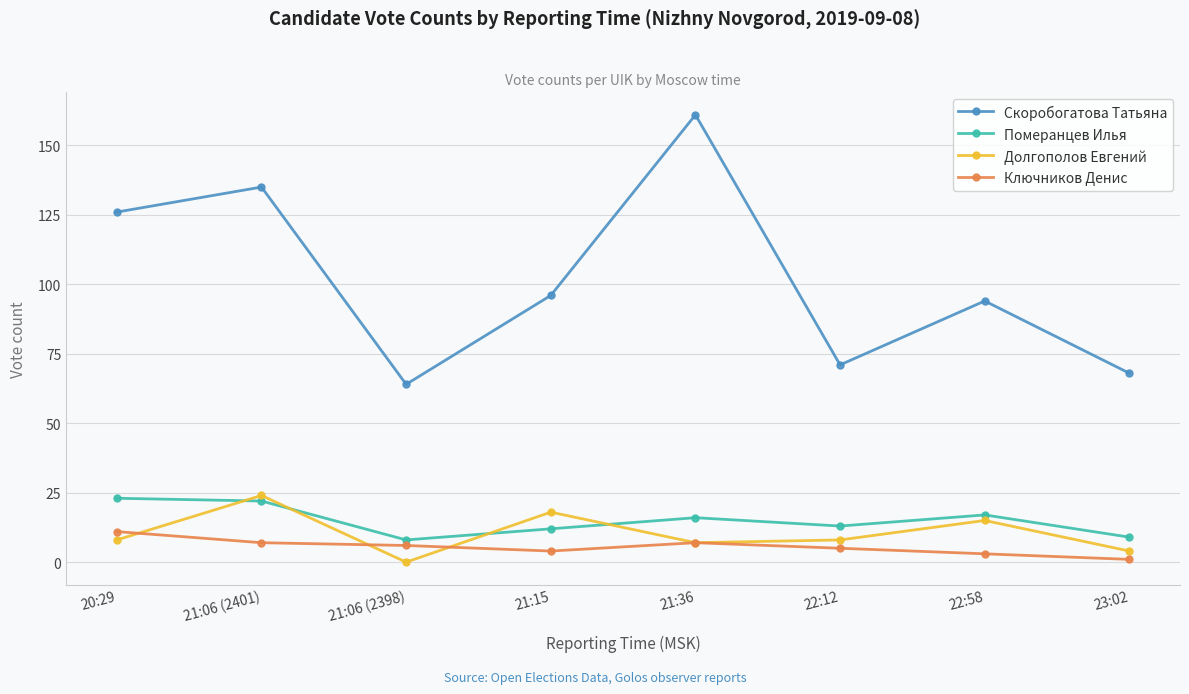

What is the highest value of the Померанцев Илья series?

23